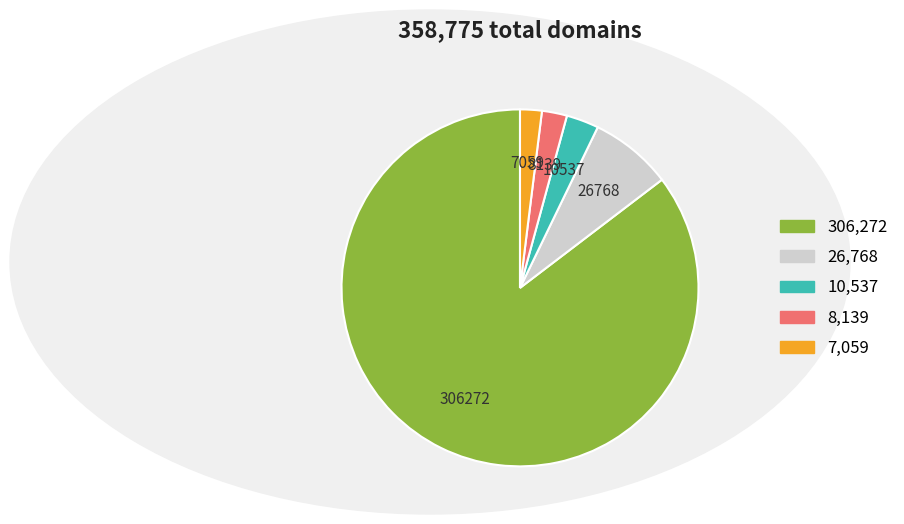

Is there a majority slice in this chart?

Yes